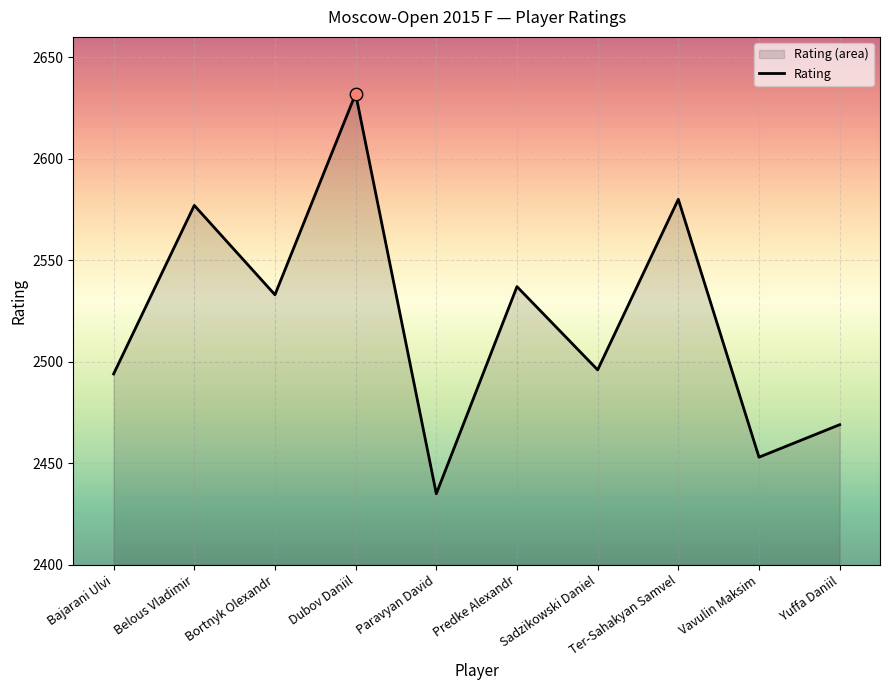

Approximately how many times larger is the value at Bajarani Ulvi compared to Belous Vladimir?

1.0